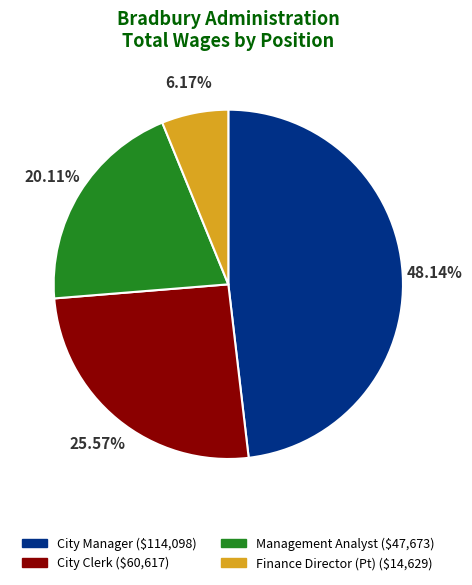

To the nearest percent, what percentage of the pie is Finance Director (Pt)?

6%